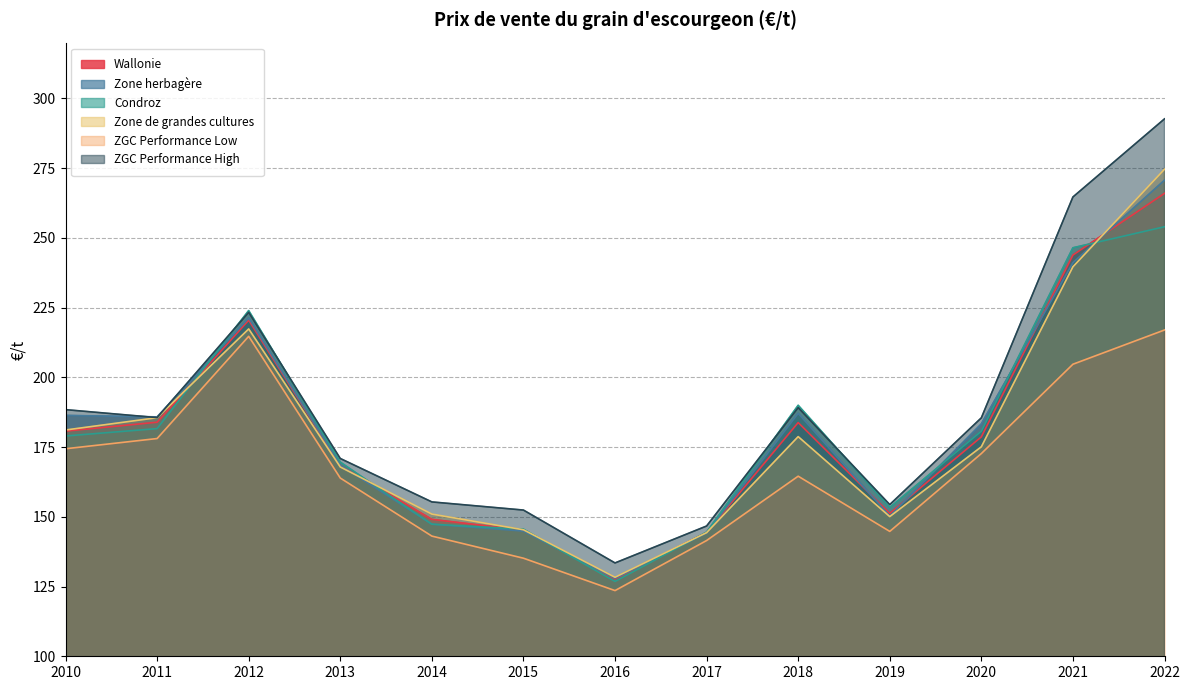

Rank the series by their maximum value, from highest to lowest.

ZGC Performance High, Zone de grandes cultures, Zone herbagère, Wallonie, Condroz, ZGC Performance Low